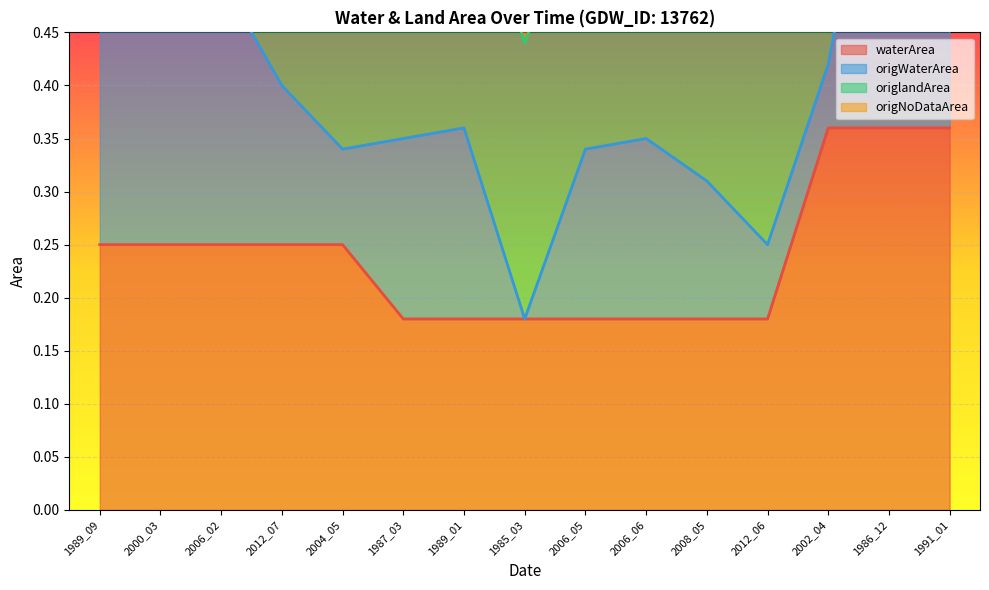

Which series has the largest total across all categories?

origlandArea